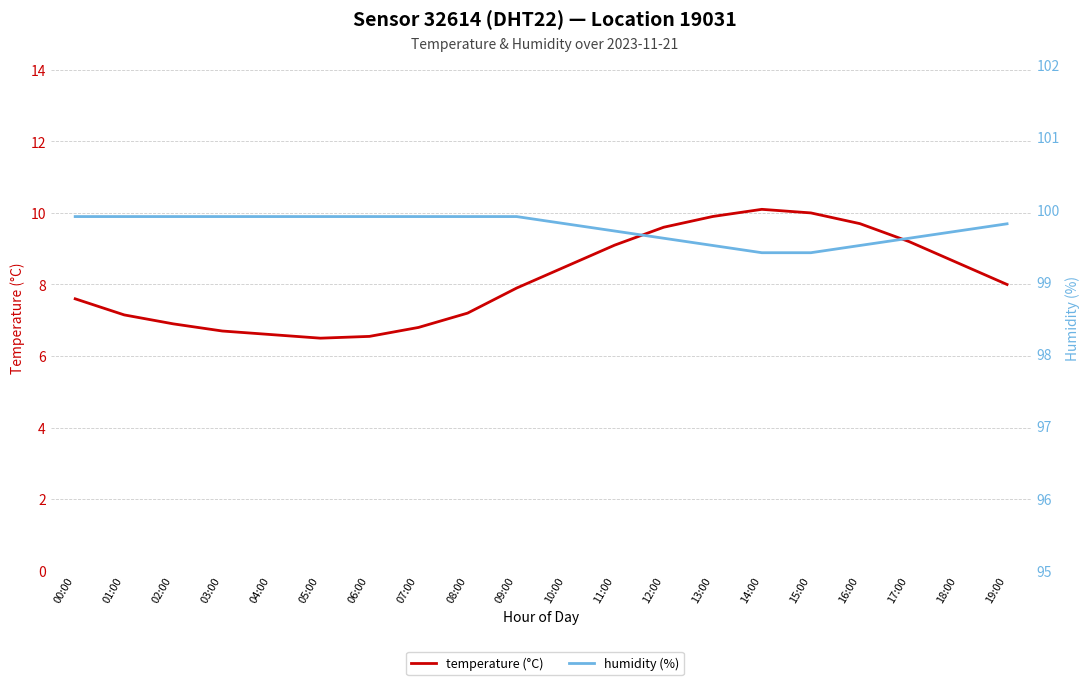

What is the difference between the highest and lowest values at 12:00?

90.0